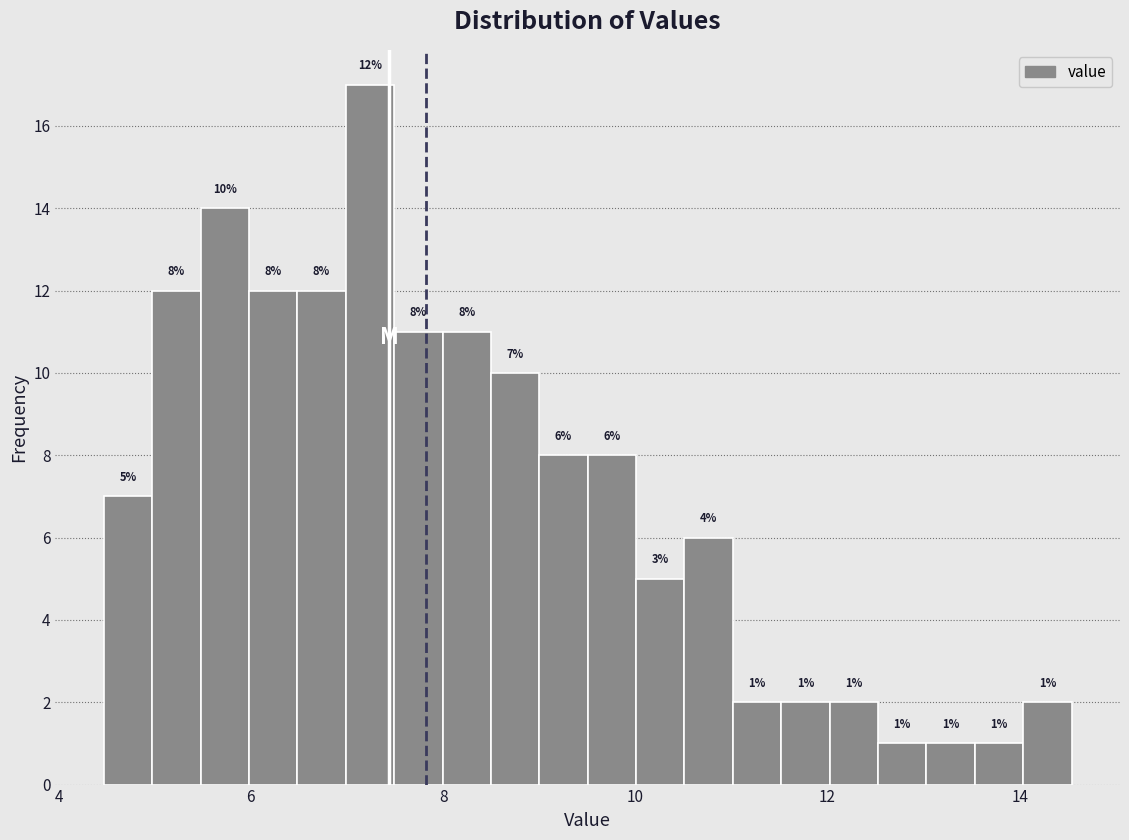

Read against the x-axis, roughly where is the centre of the tallest bar?

7.2